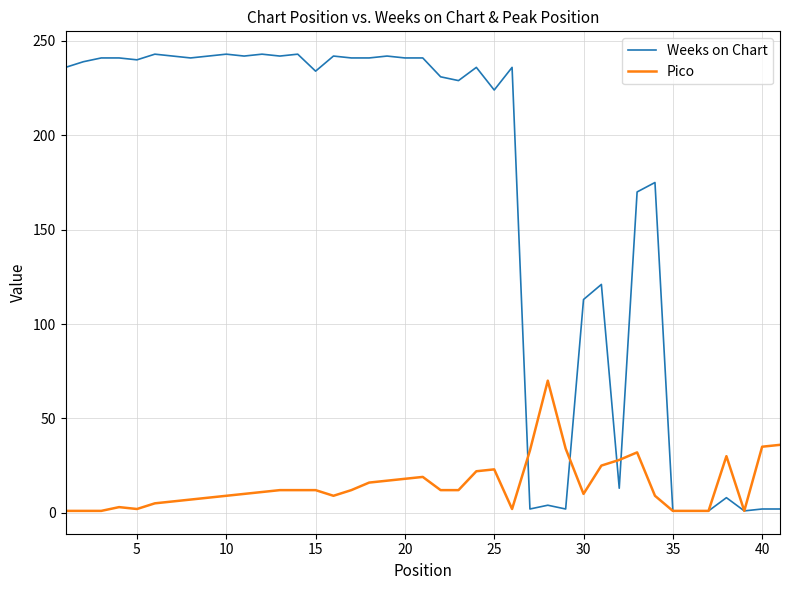

Which series has the widest spread of values?

Weeks on Chart